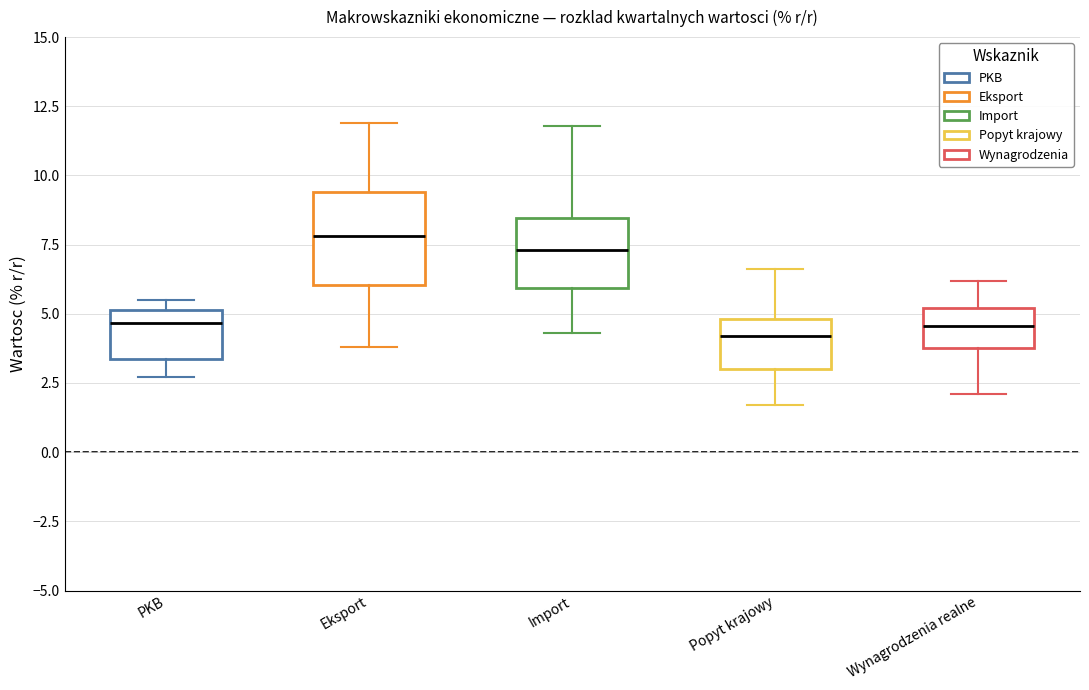

Where is the lower edge of the box for Eksport on the y-axis? The values are not printed on the chart, so give them approximately, as read against the axis.

6.0